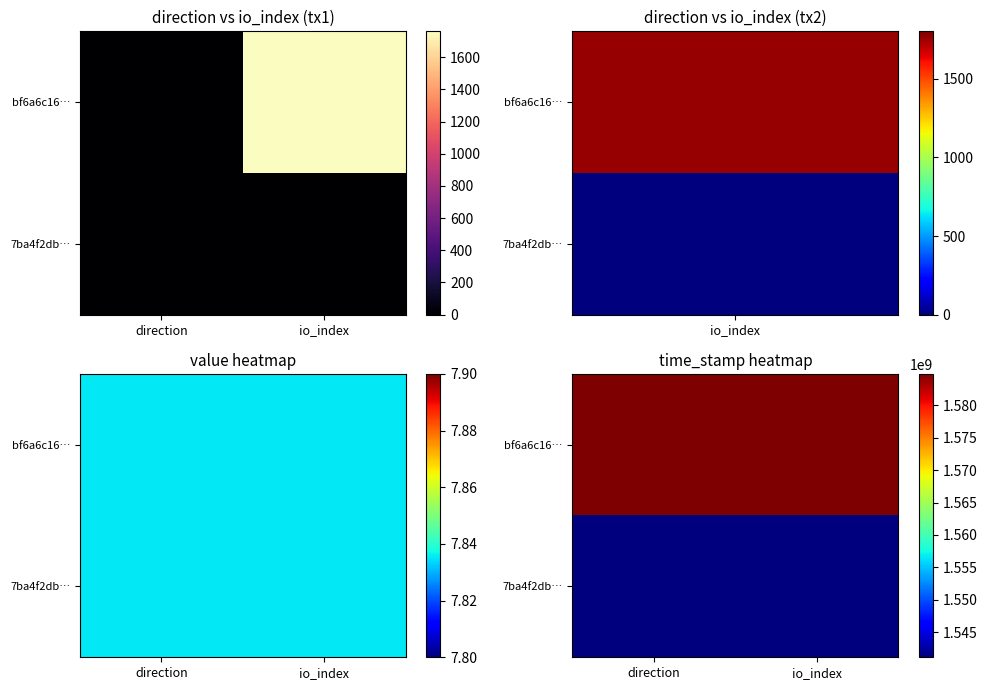

What is the difference between the highest and lowest values at direction?

43660498